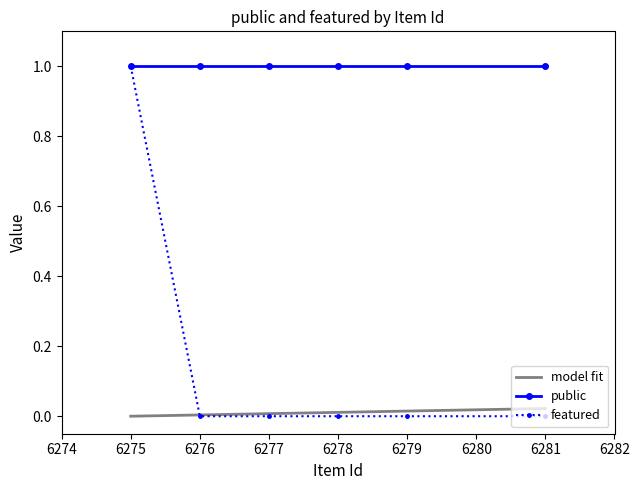

At which label is the value closest to 0?

6276